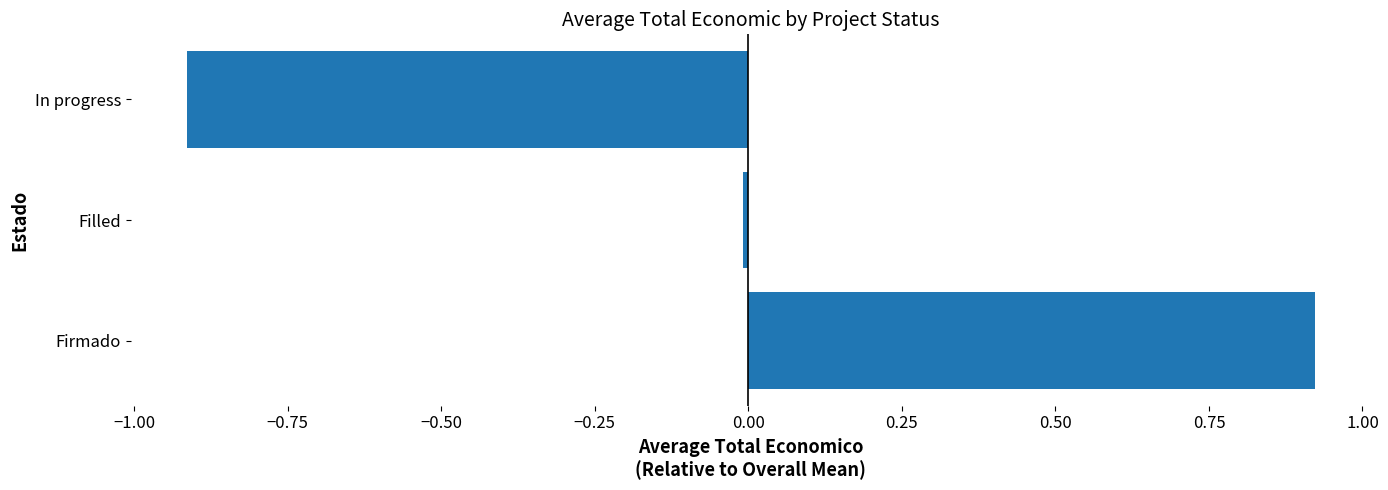

How many bars are there in total?

3